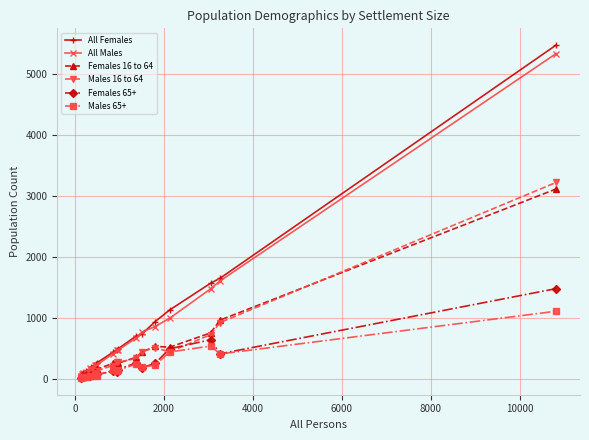

What is the maximum value shown in the chart?

5482